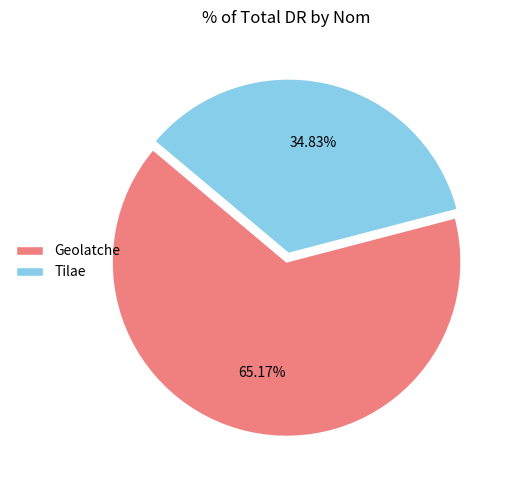

To the nearest percent, what percentage of the pie is Geolatche?

65%